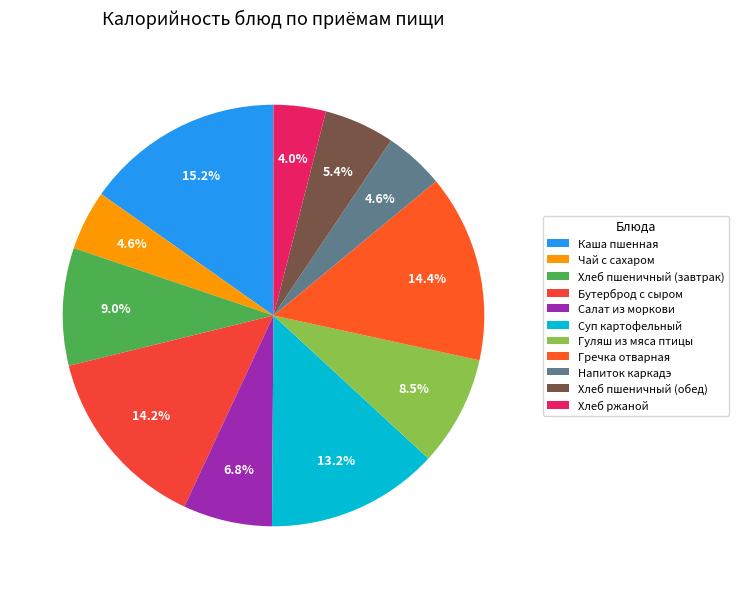

To the nearest percent, what is the difference between the Бутерброд с сыром and Каша пшенная slice percentages?

1%